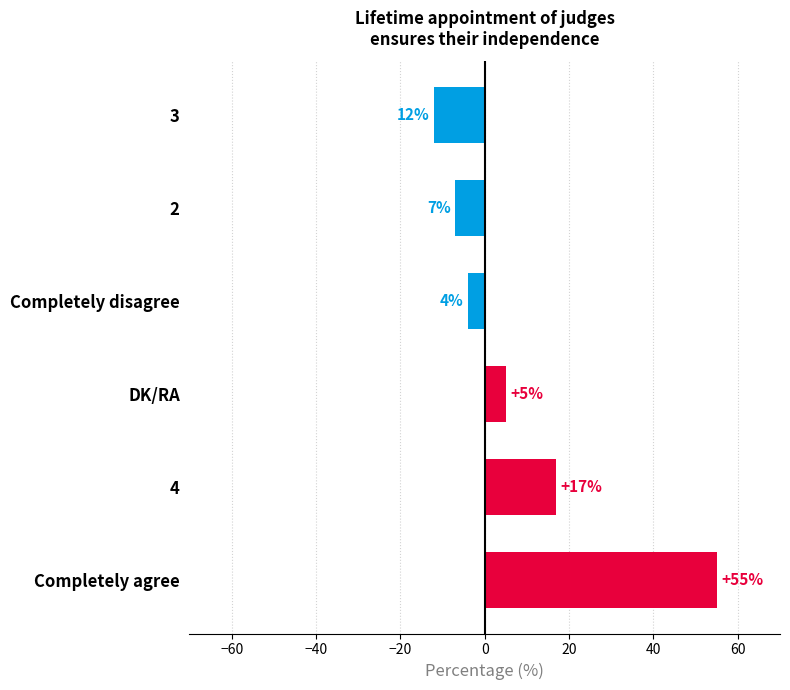

What is the average value?

9